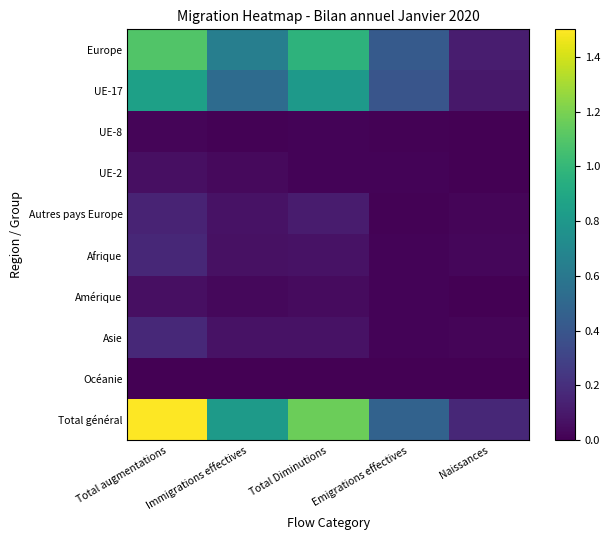

Which label corresponds to the smallest value in the chart?

Naissances